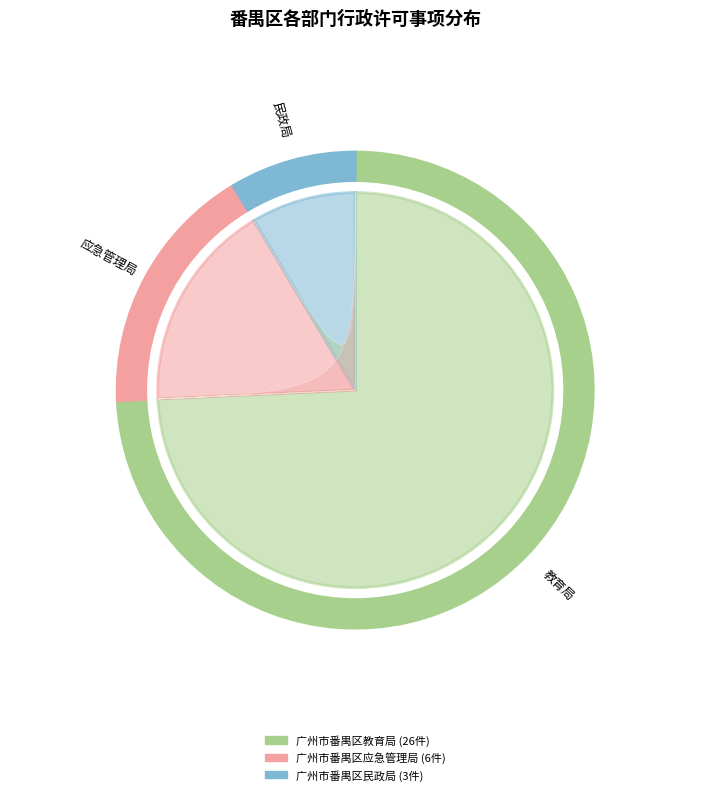

To the nearest percent, what is the difference between the largest and smallest slice percentages?

66%